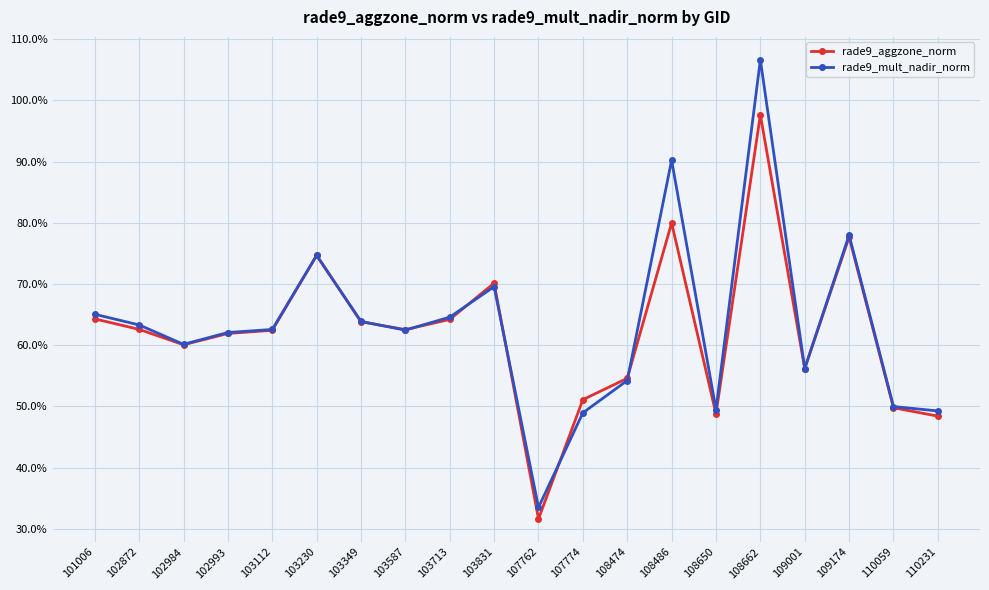

Which series ends up on top after the final intersection of rade9_mult_nadir_norm and rade9_aggzone_norm?

rade9_mult_nadir_norm